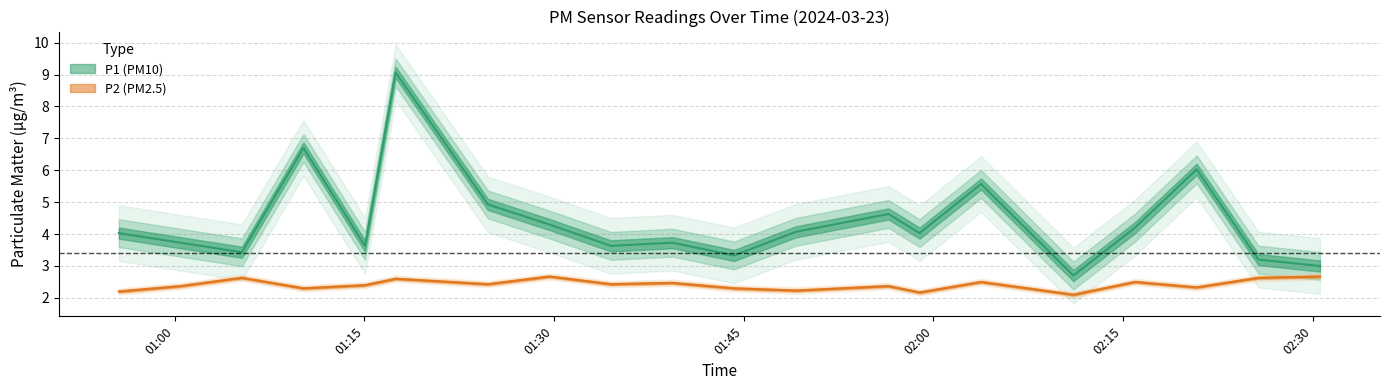

What is the spread (max minus min) of values at 01:25?

2.5